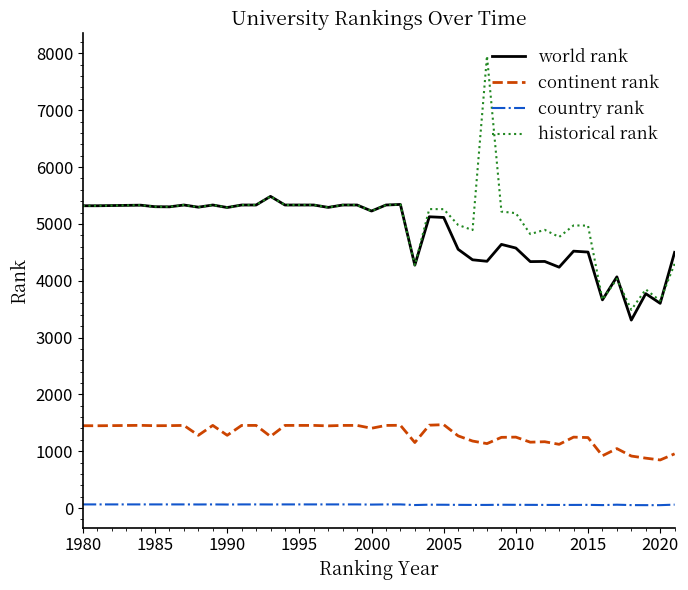

At how many categories does at least one series exceed 1178?

40